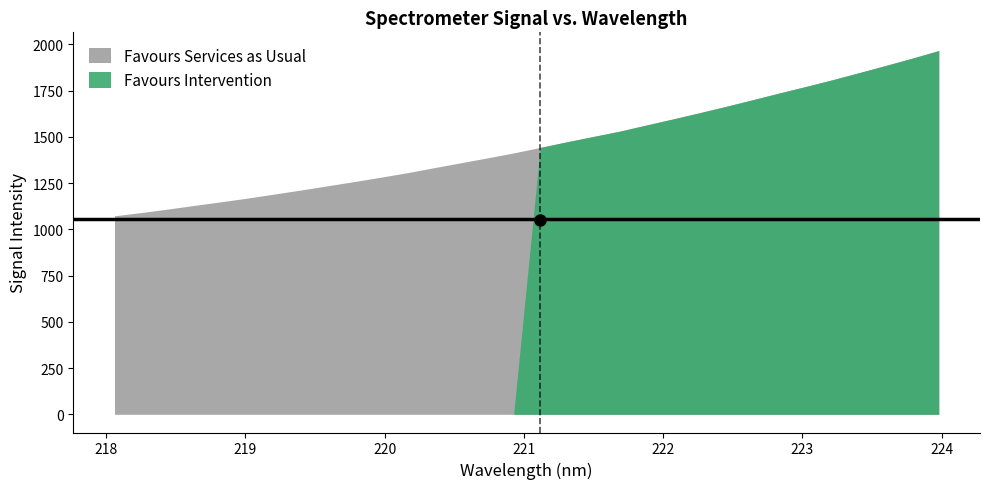

Reading left to right, transcribe all the data shown in this chart.

Favours Services as Usual: 1073.1	1090.6	1109.4	1129.4	1148.8	1168.8	1190.5	1212.4	1235.1	1257.9	1281.6	1306.0	1333.0	1359.5	1385.9	1413.1	1442.6	1473.0	1501.9	1530.9	1564.0	1596.9	1630.5	1665.0	1700.8	1737.1	1772.5	1808.8	1847.1	1885.7	1925.3	1966.6
Favours Intervention: 0.0	0.0	0.0	0.0	0.0	0.0	0.0	0.0	0.0	0.0	0.0	0.0	0.0	0.0	0.0	0.0	1442.6	1473.0	1501.9	1530.9	1564.0	1596.9	1630.5	1665.0	1700.8	1737.1	1772.5	1808.8	1847.1	1885.7	1925.3	1966.6